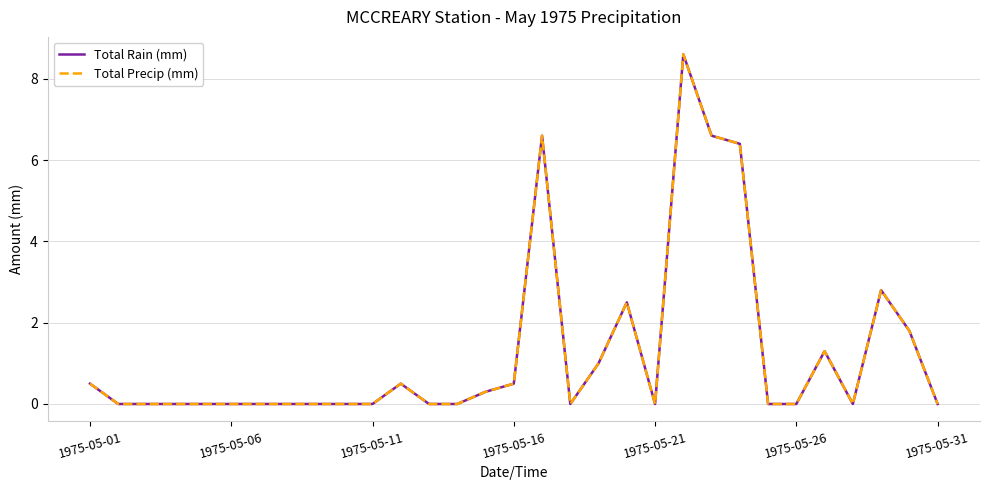

Does the chart have visible grid lines?

Yes